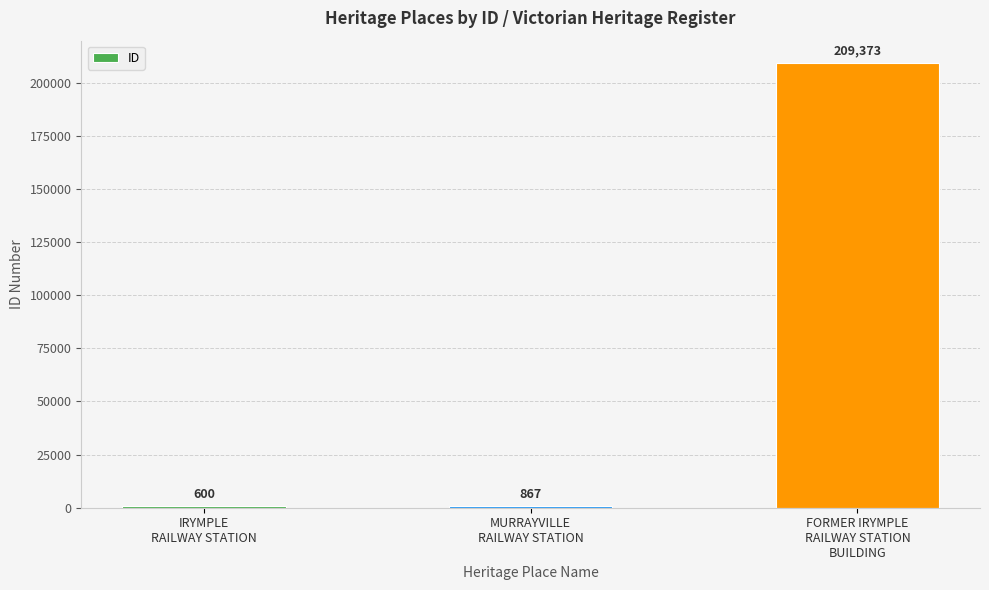

What is the maximum value shown in the chart?

209373